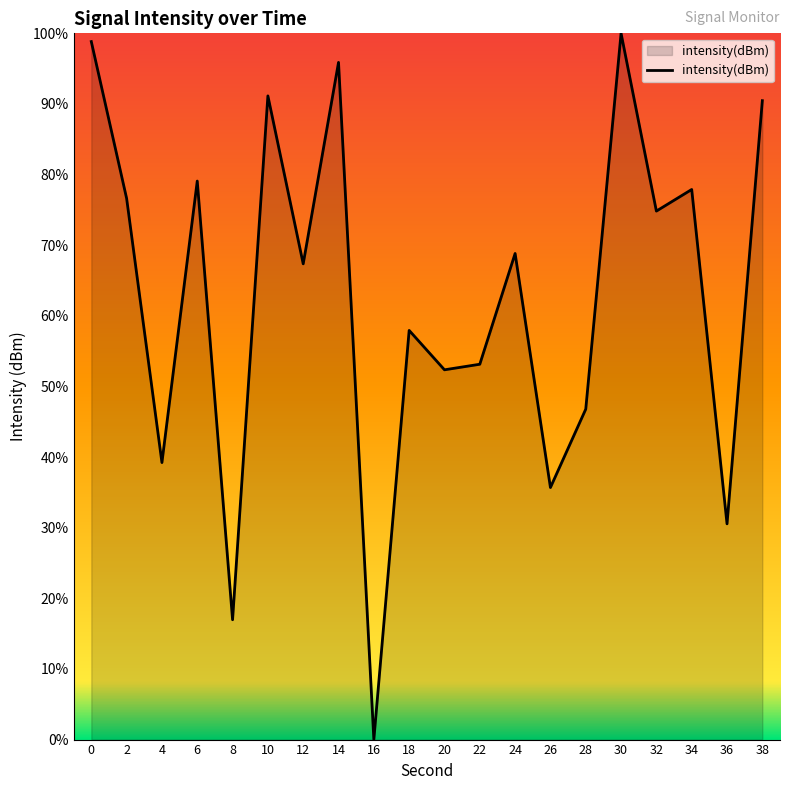

What is the sum of all values?

1253.6